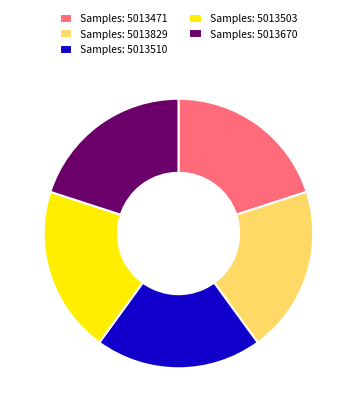

Do Samples: 5013503 and Samples: 5013829 together represent more than half of the pie?

No